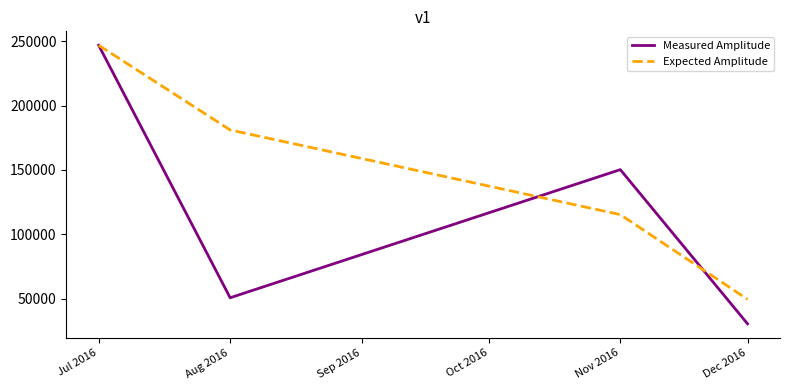

How many lines are shown in the chart?

2